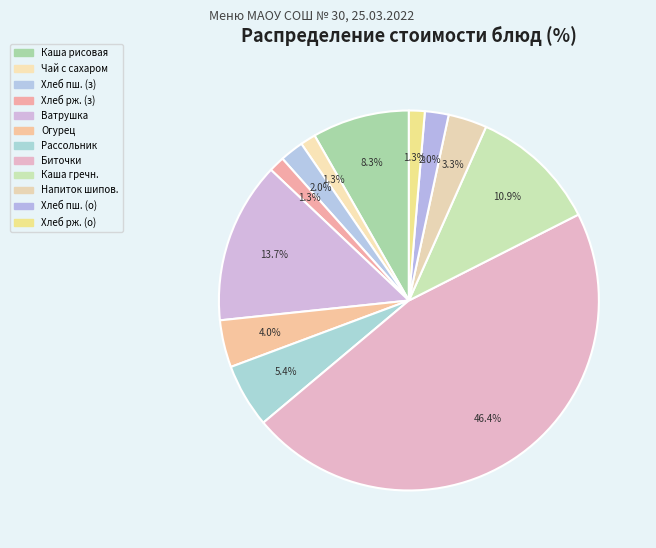

Which category has the biggest portion of the pie?

Биточки из мяса кур